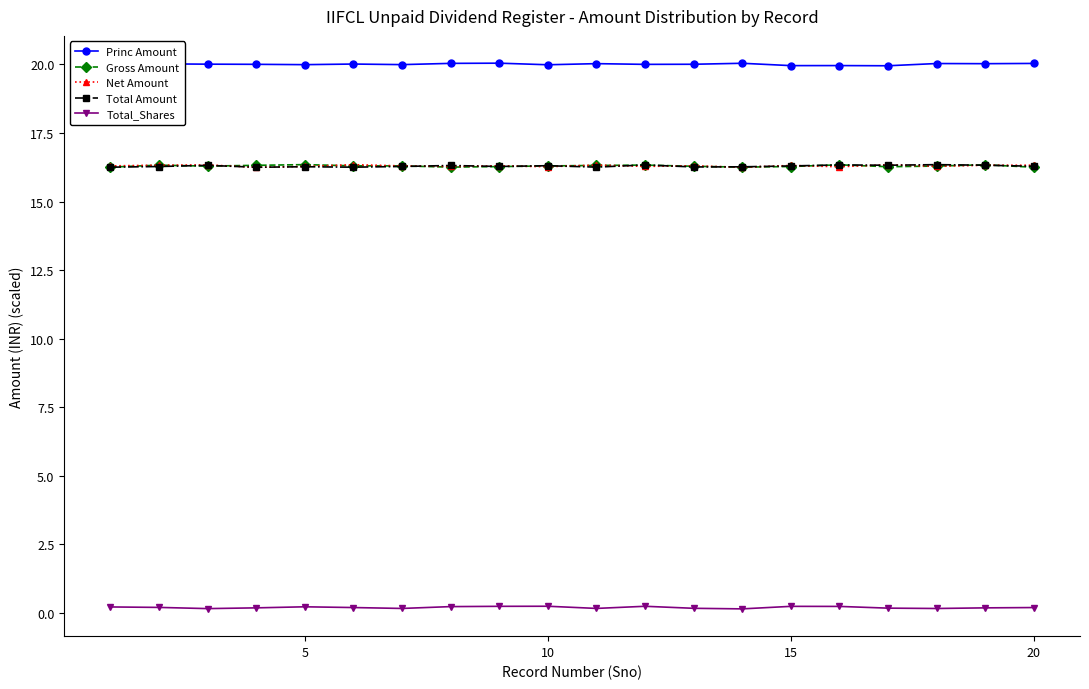

Rank the series by their maximum value, from lowest to highest.

Total_Shares, Net Amount, Total Amount, Gross Amount, Princ Amount